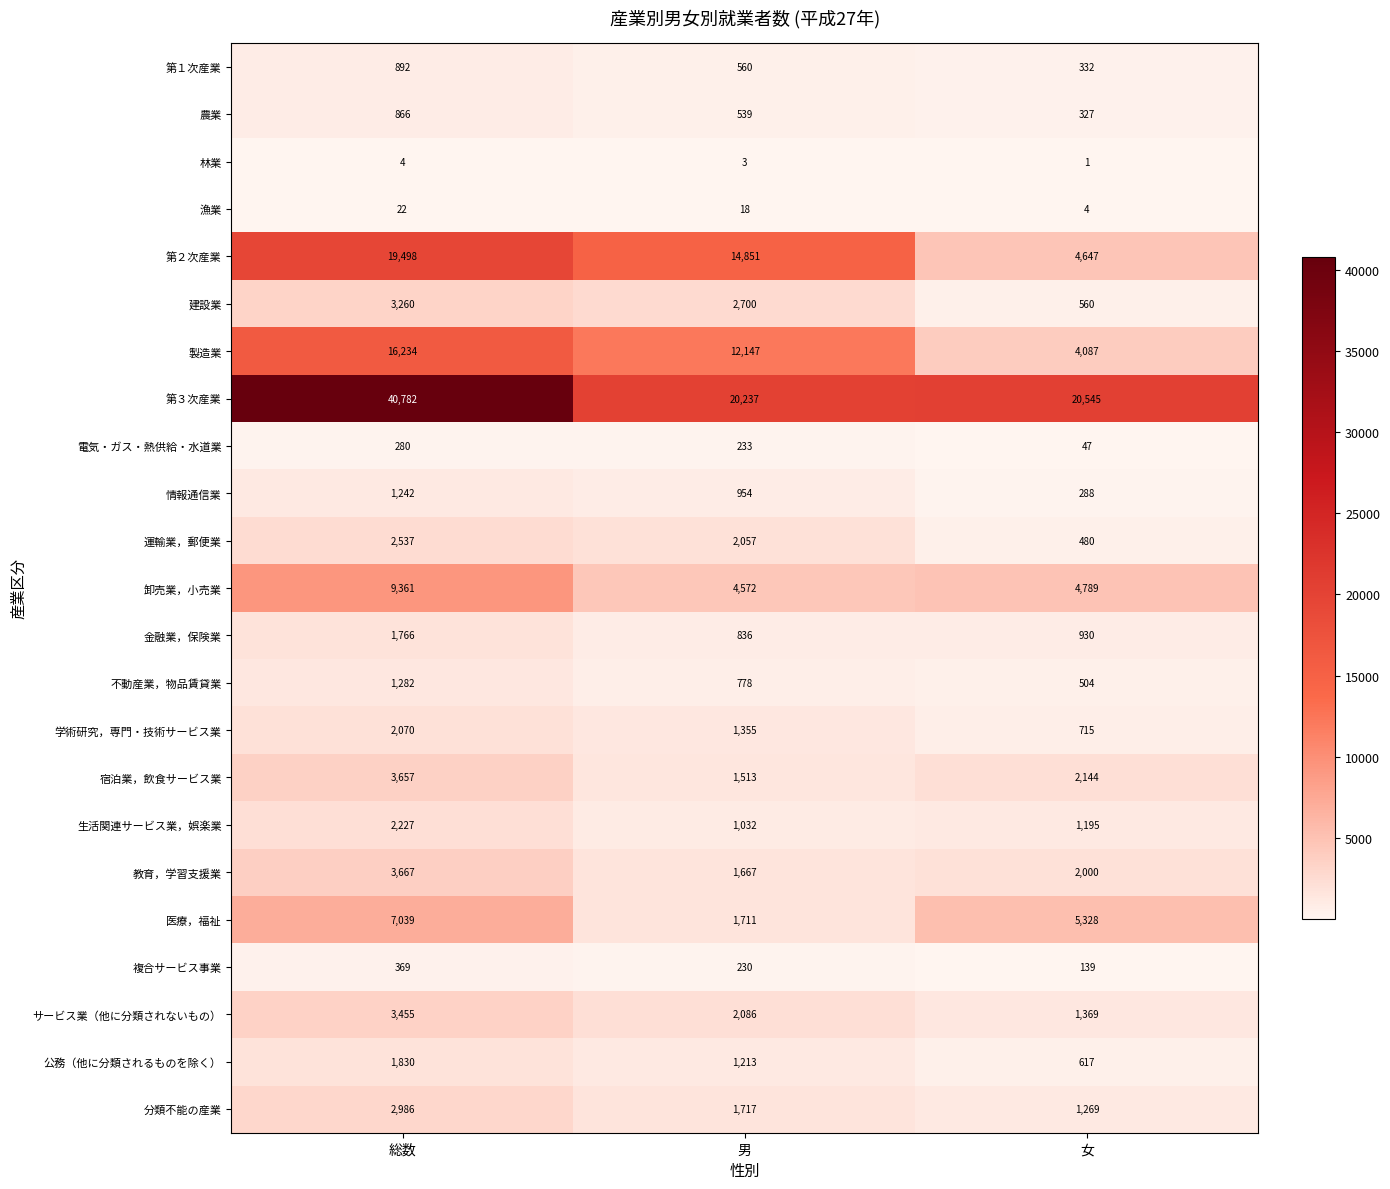

What is the difference between the highest and lowest values at 総数?

40778